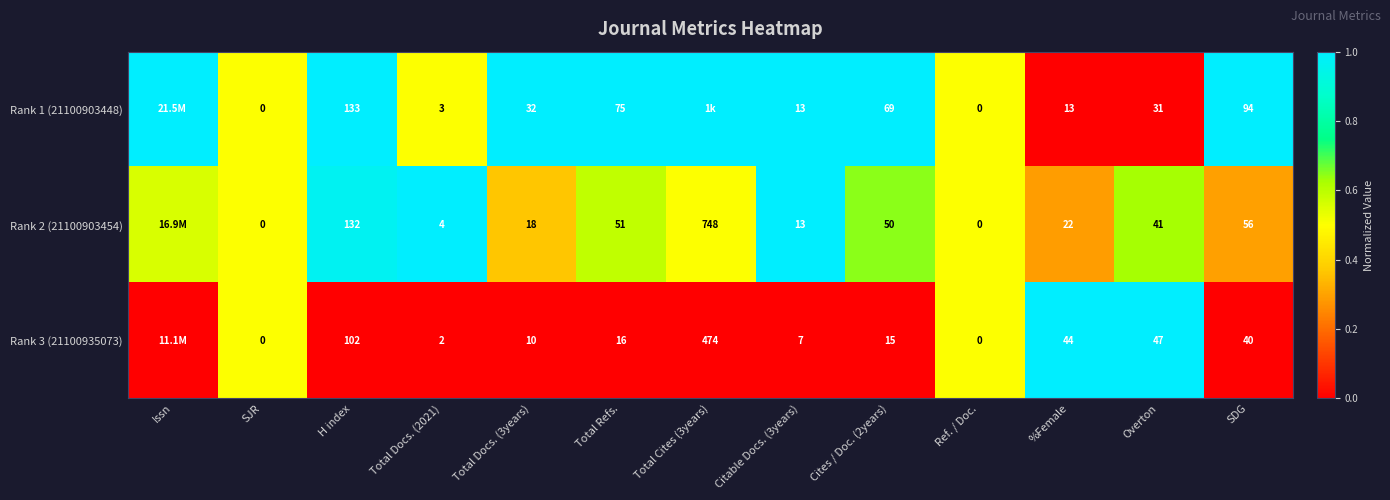

Is the value of Rank 3 (21100935073) at Total Cites (3years) greater than the value of Rank 2 (21100903454) at SDG?

Yes